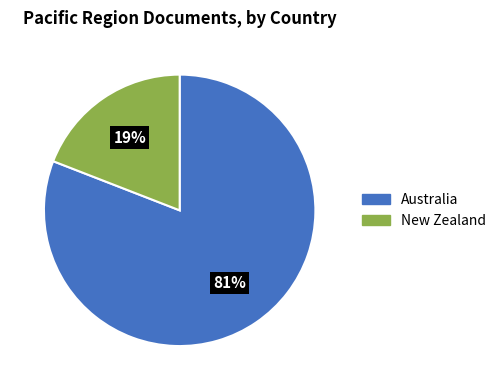

To the nearest percent, what is the average slice percentage?

50%